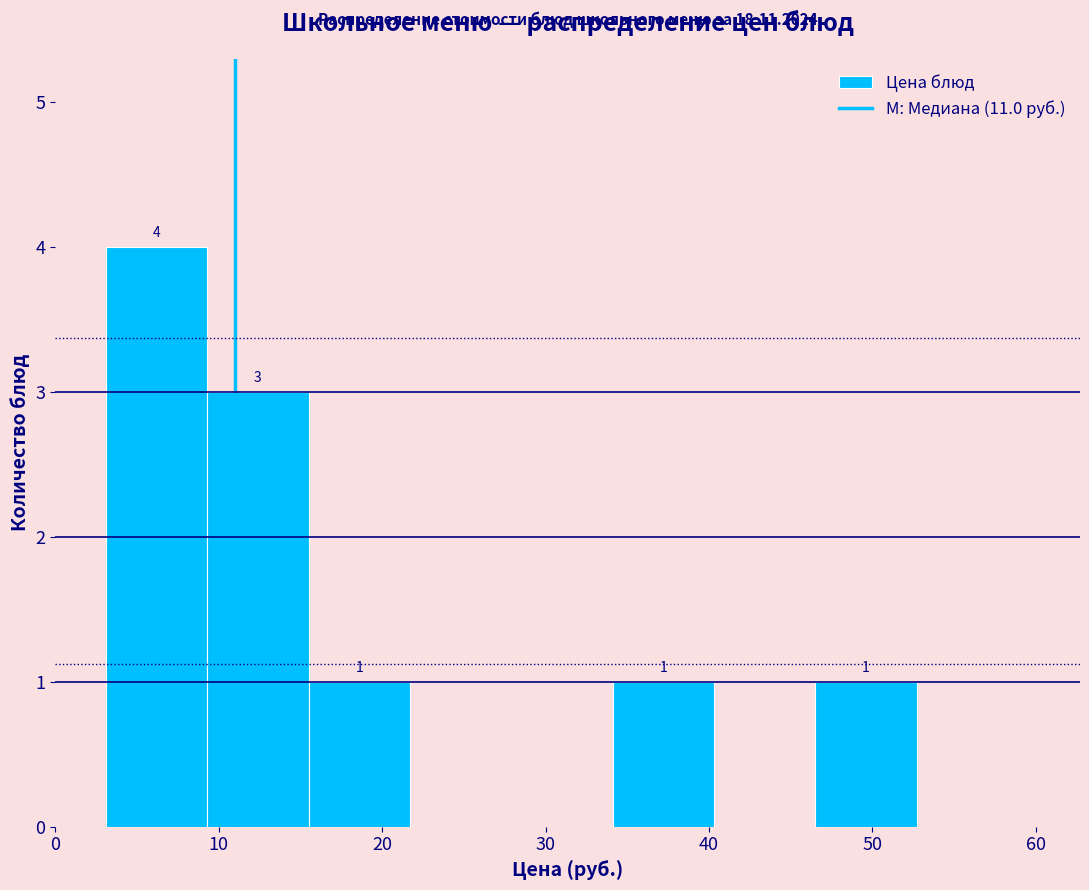

Over which range of the x-axis is the bar tallest?

3.1 to 9.3